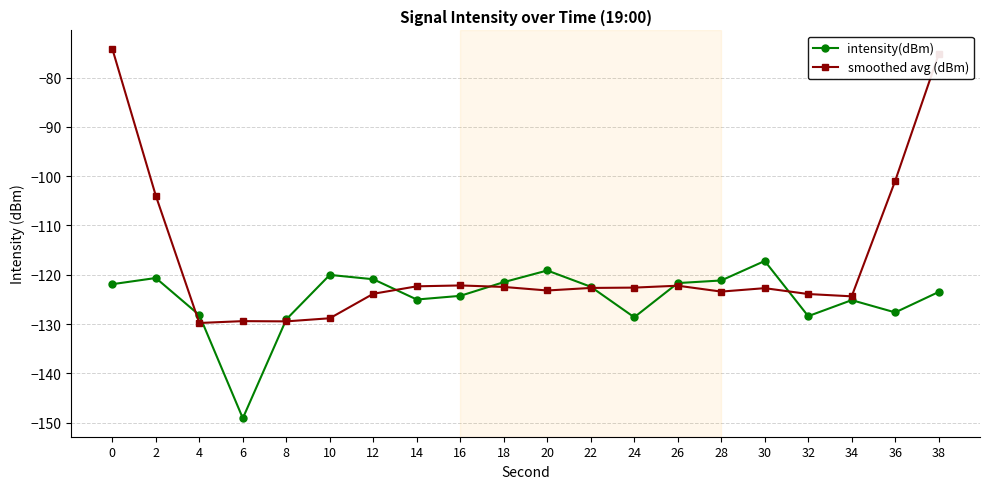

Which series has the widest spread of values?

smoothed avg (dBm)